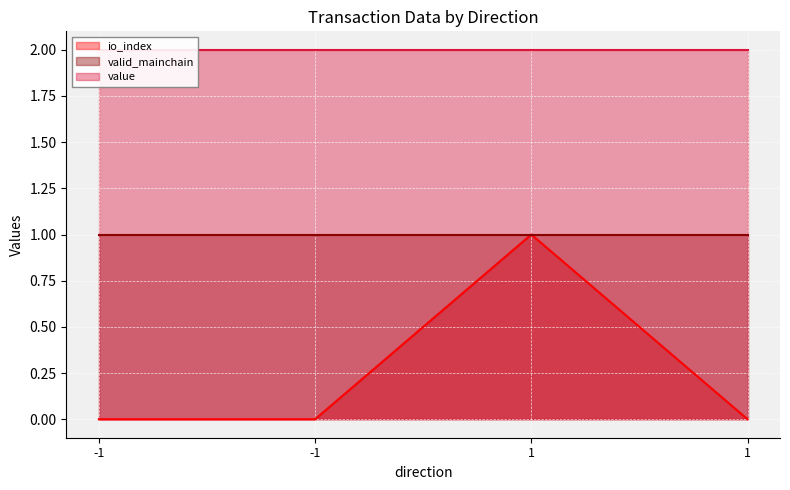

True or false: valid_mainchain and io_index intersect in this chart.

False